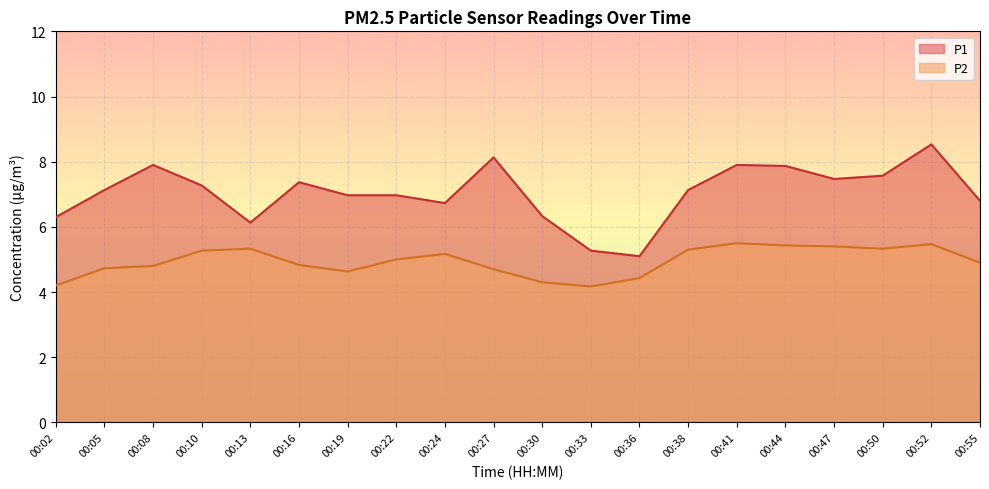

What is the spread (max minus min) of values at 00:36?

0.7